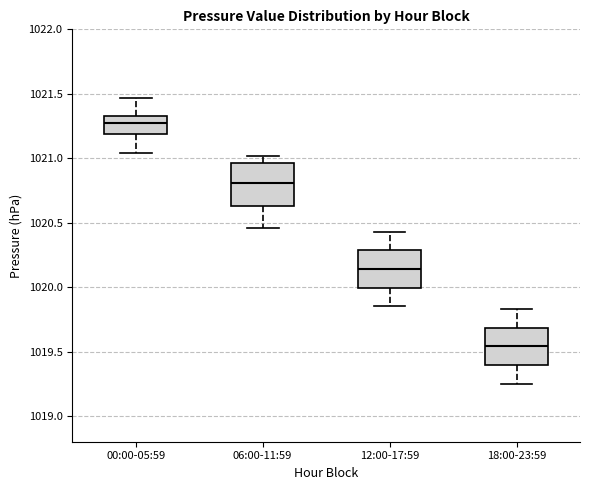

Reading left to right, read every box against the y-axis: the position of its median line, the range the box covers, and the ends of its whiskers. The values are not printed on the chart, so give them approximately, as read against the axis.

00:00-05:59: median 1021.30, box 1021.20 to 1021.35, whiskers 1021.05 to 1021.45
06:00-11:59: median 1020.80, box 1020.65 to 1020.95, whiskers 1020.45 to 1021.00
12:00-17:59: median 1020.15, box 1020.00 to 1020.30, whiskers 1019.85 to 1020.45
18:00-23:59: median 1019.55, box 1019.40 to 1019.70, whiskers 1019.25 to 1019.85